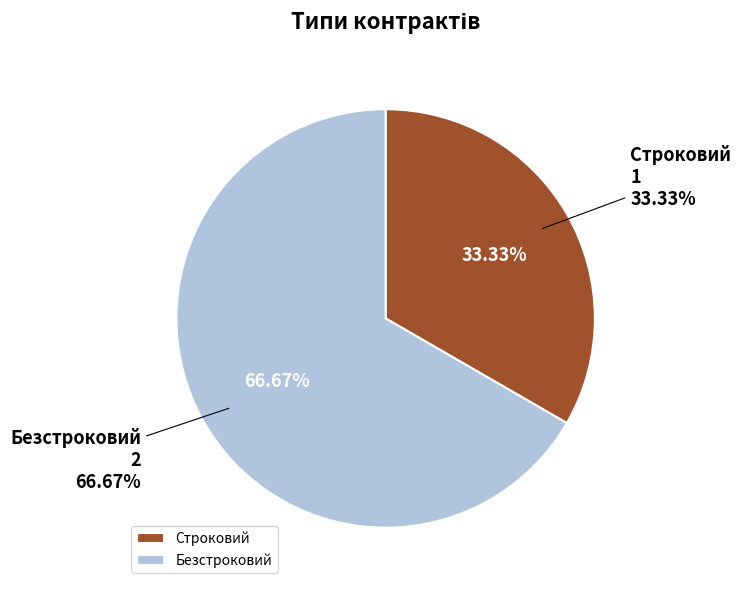

How many segments does this pie chart have?

2